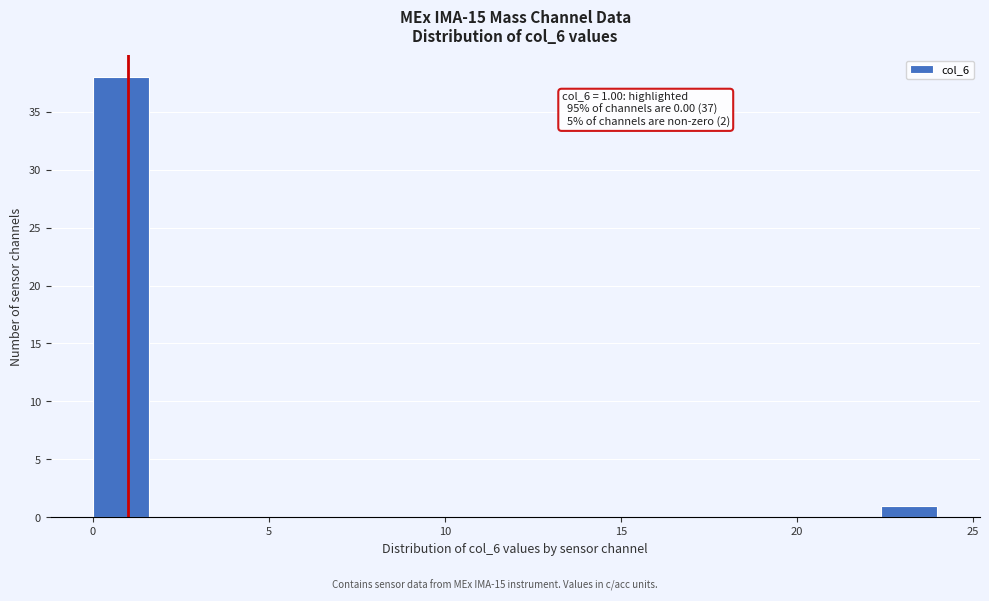

Read against the x-axis, roughly where is the centre of the tallest bar?

1.0